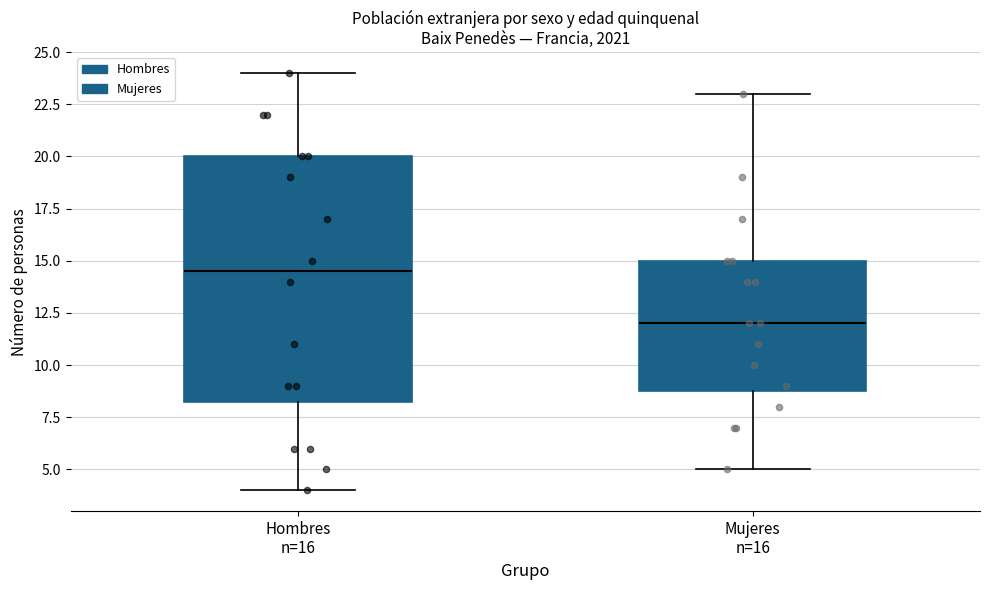

Which box has the lowest median line?

Mujeres n=16